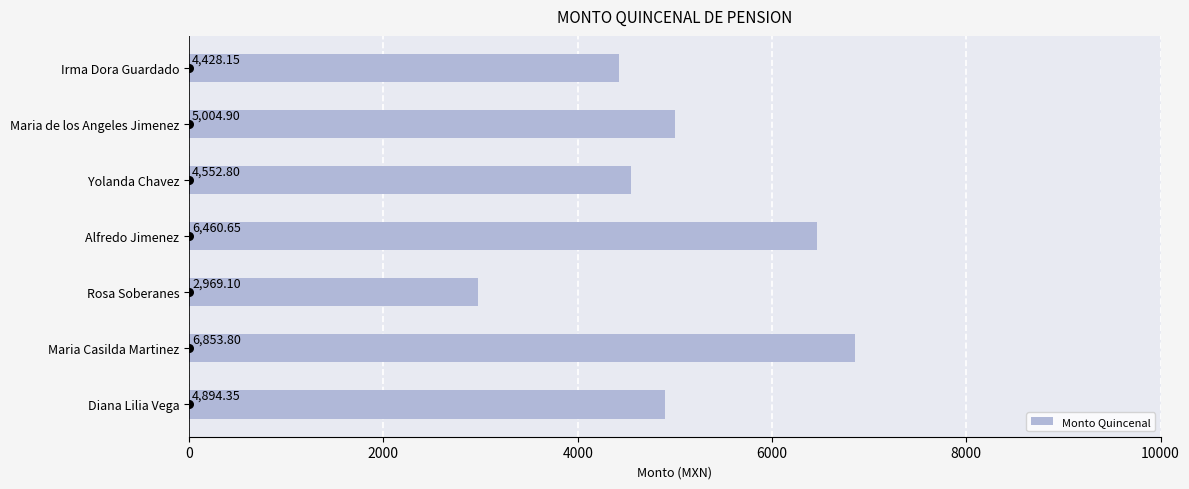

List the labels in order of Monto Quincenal value, smallest first.

Rosa Soberanes, Irma Dora Guardado, Yolanda Chavez, Diana Lilia Vega, Maria de los Angeles Jimenez, Alfredo Jimenez, Maria Casilda Martinez